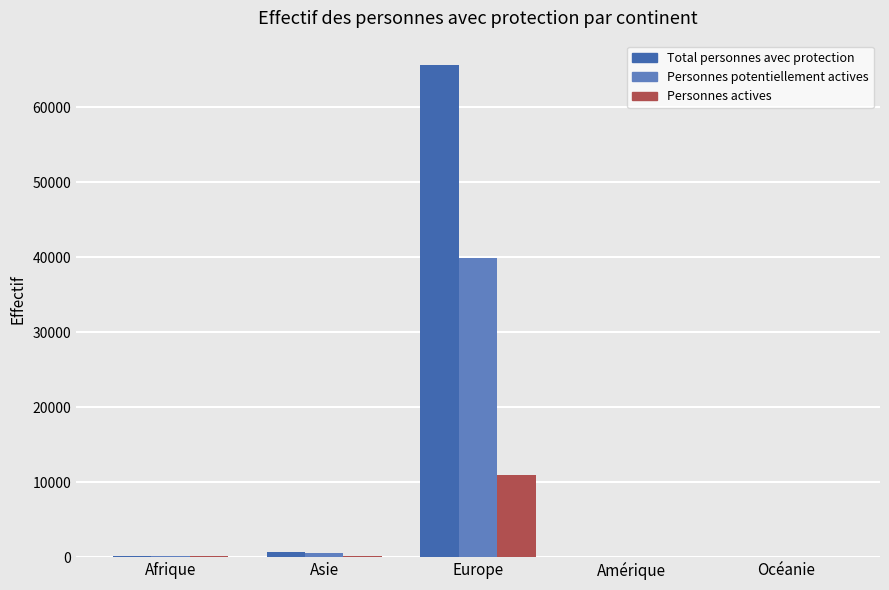

Which series has the largest total across all categories?

Total personnes avec protection